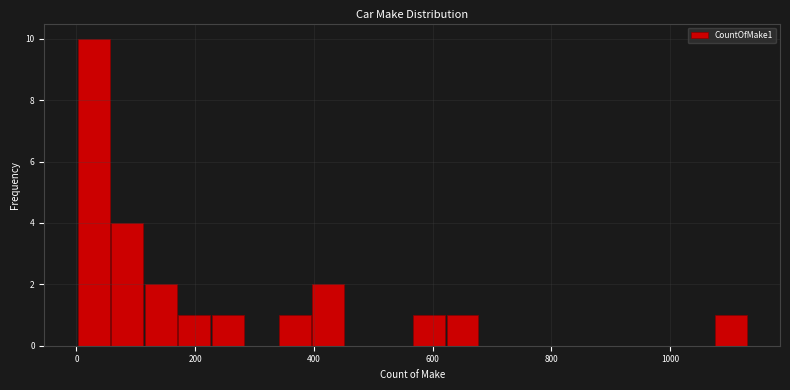

Around what value on the x-axis is the tallest bar? Give the approximate position of its centre, as read against the axis.

20